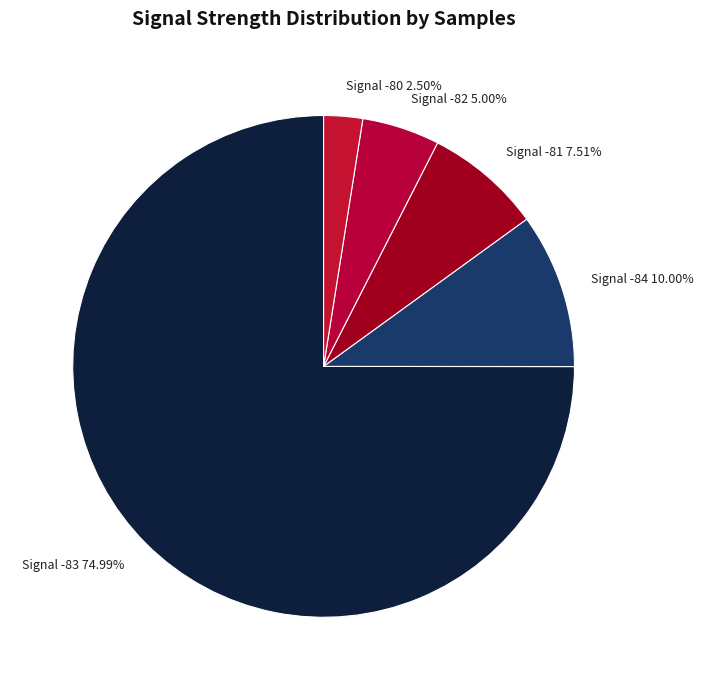

Which category accounts for the majority?

Signal -83